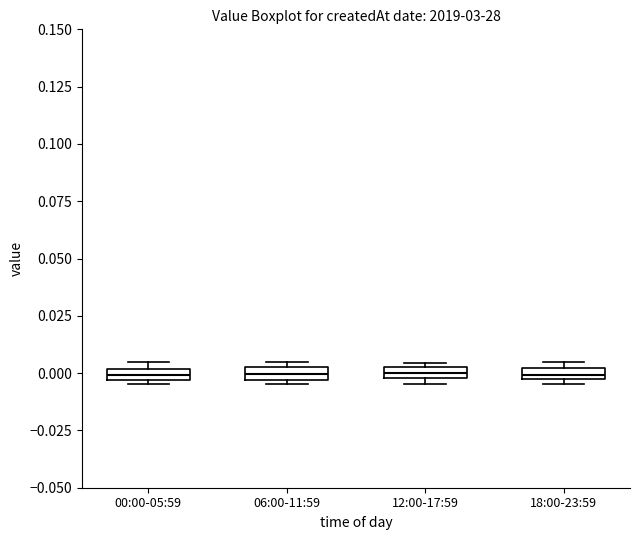

Where does the median line of the box for 06:00-11:59 sit on the y-axis? The values are not printed on the chart, so give them approximately, as read against the axis.

0.000